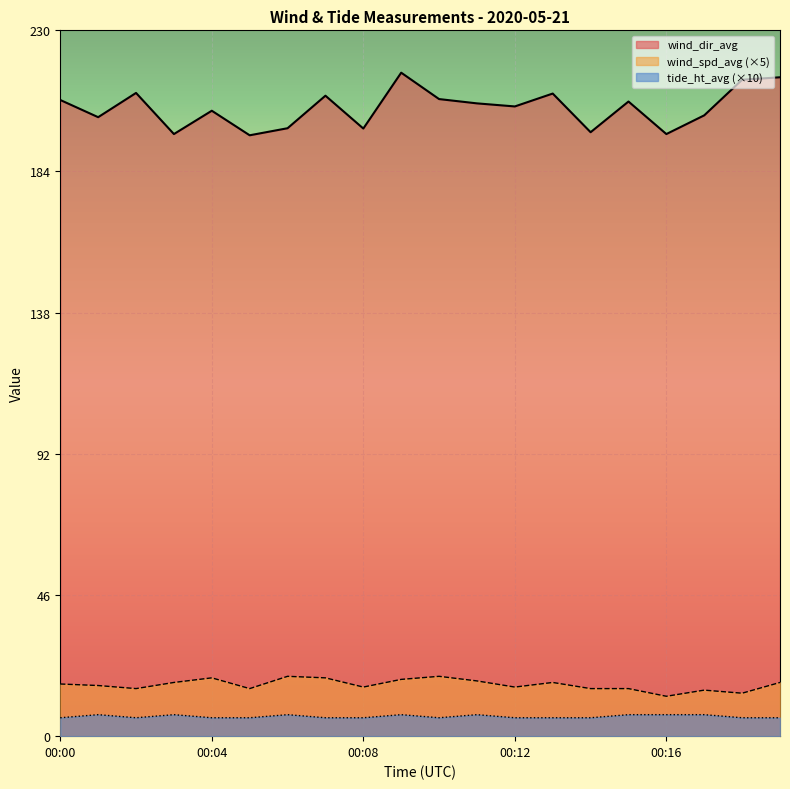

What is the difference between the wind_dir_avg values at 00:12 and 00:00?

2.1